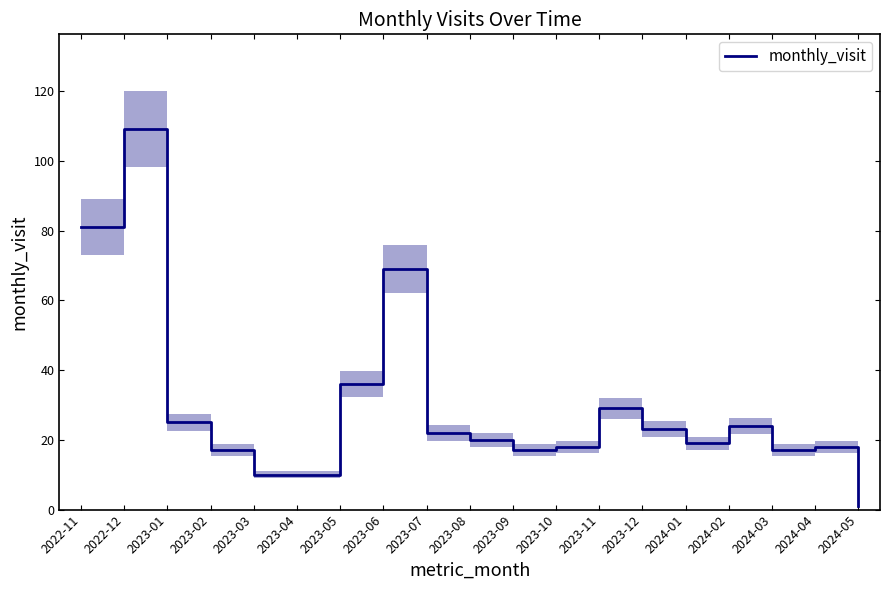

At which label does the data first exceed 20?

2022-11